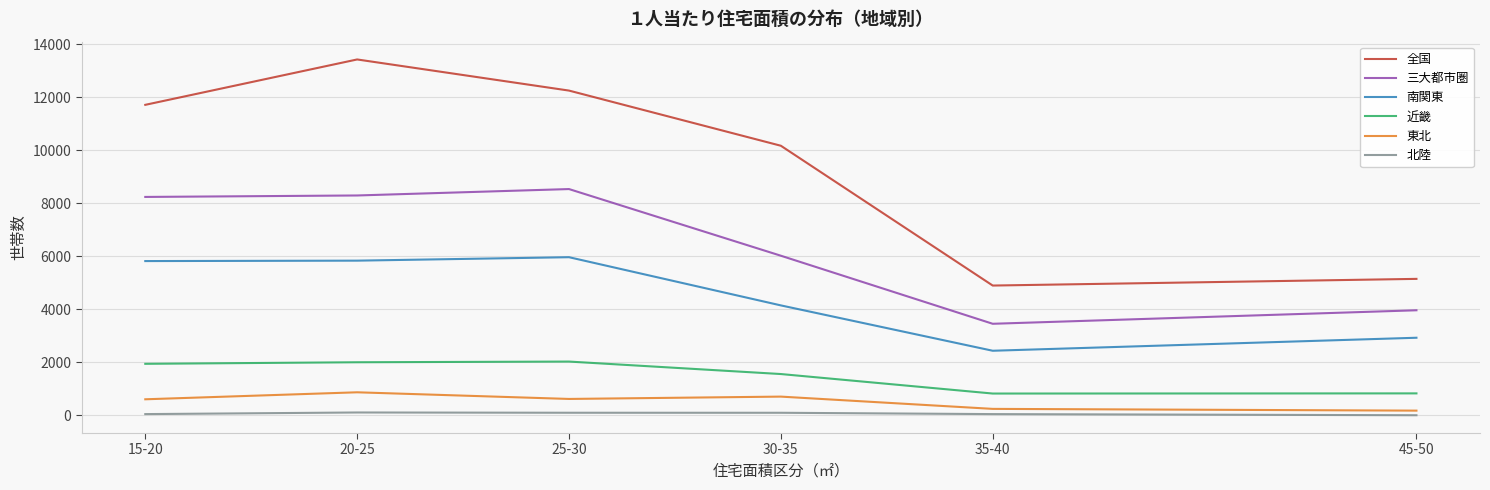

The value of 三大都市圏 at 35-40 is 3457. True or false?

True